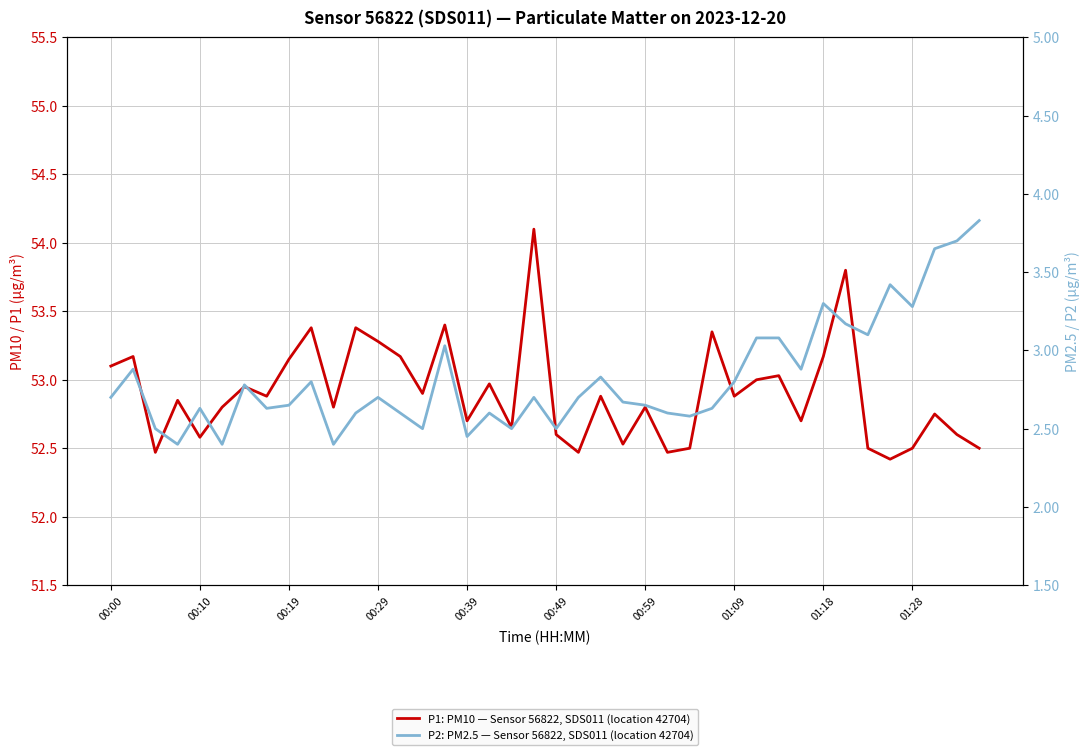

How many lines are shown in the chart?

2